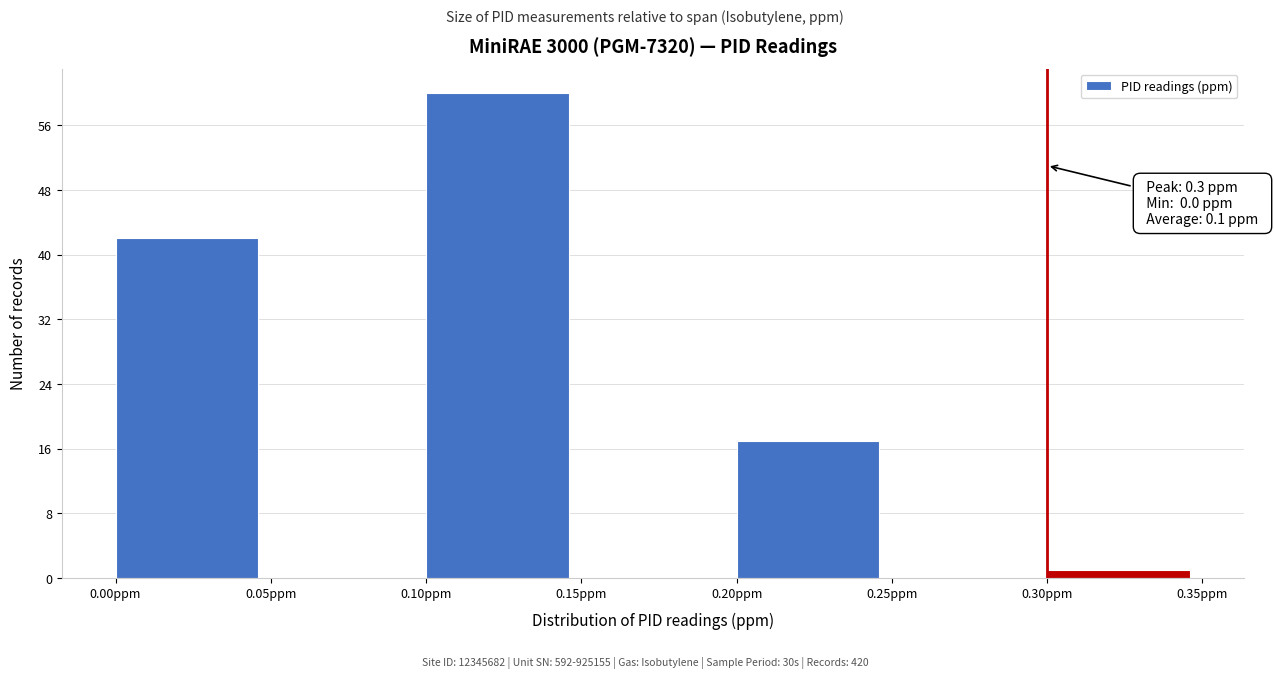

Which range on the x-axis has the tallest bar?

0.10 to 0.15